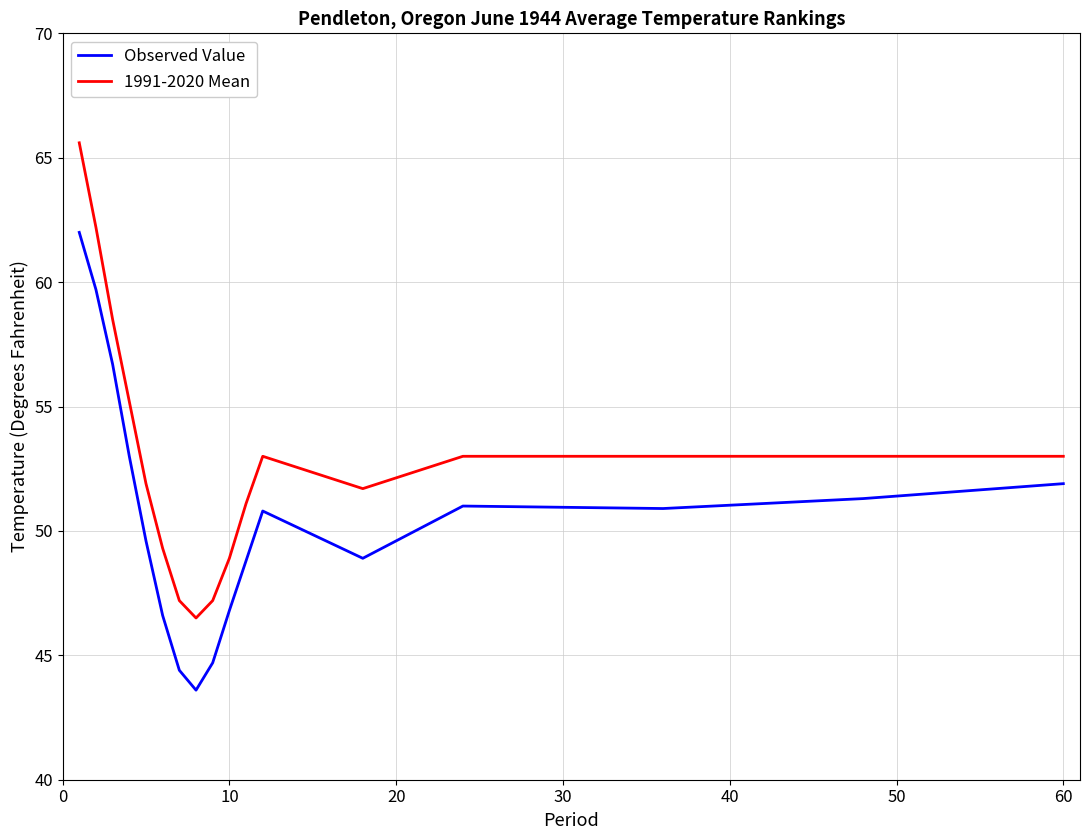

True or false: 1991-2020 Mean and Observed Value cross at least once.

False